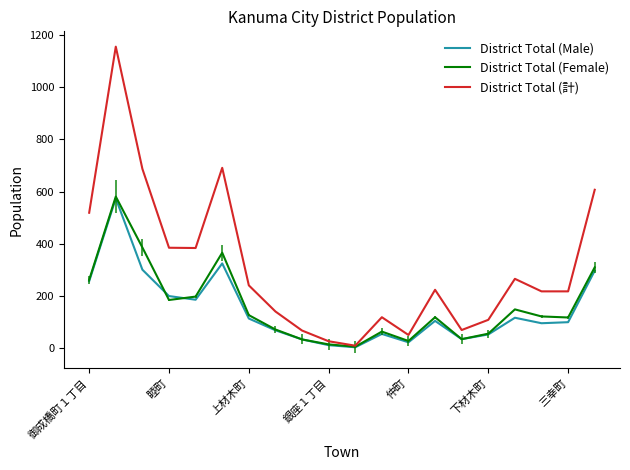

Which series has the largest range (max minus min)?

District Total (計)